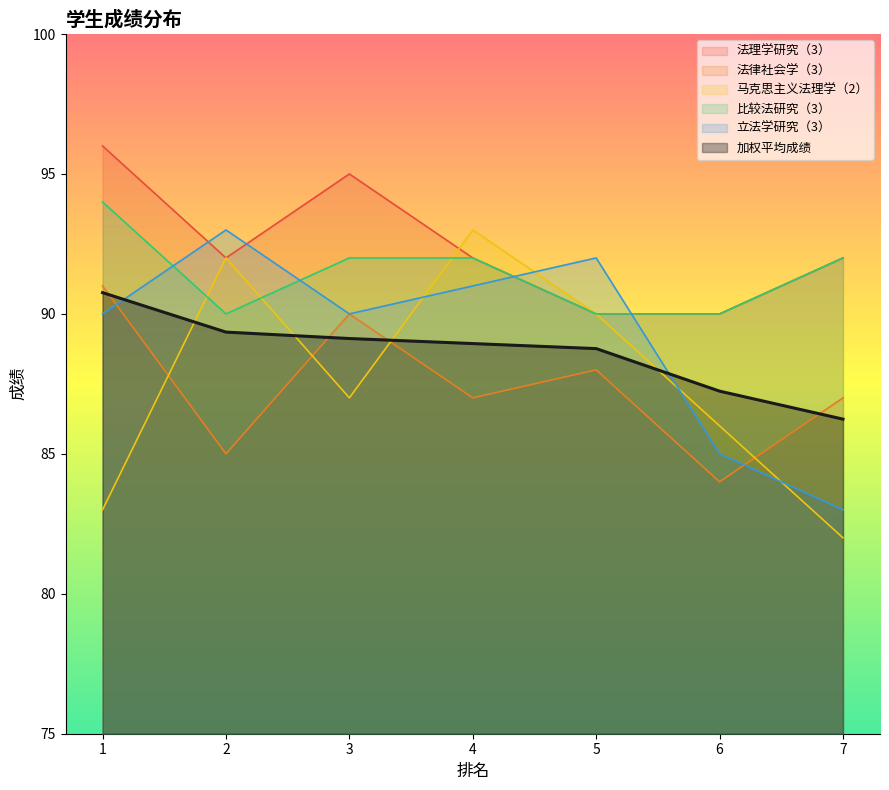

What is the total value across all series at 3?

543.1